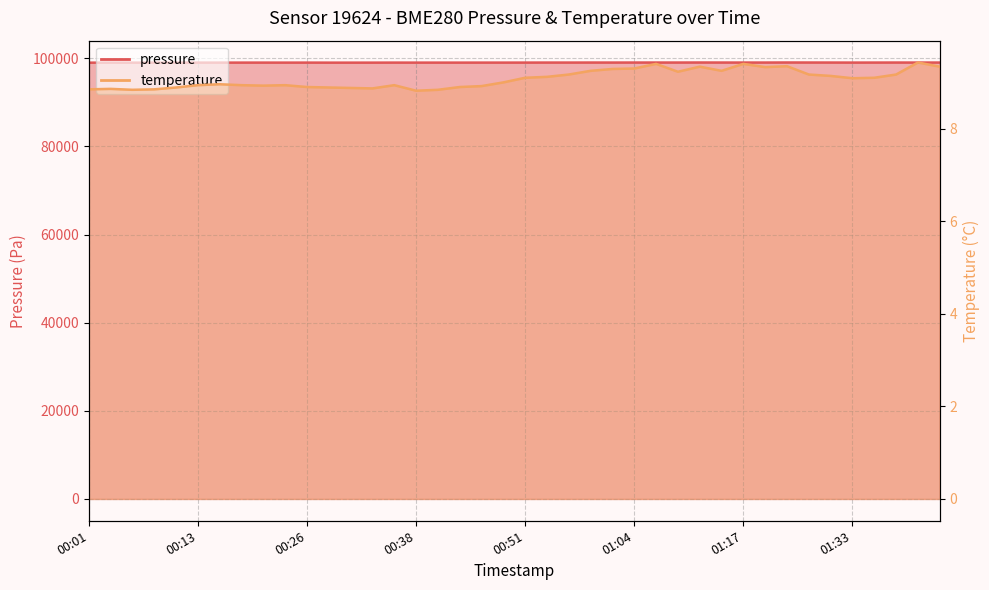

What is the label of the 34th point from the right?

00:16